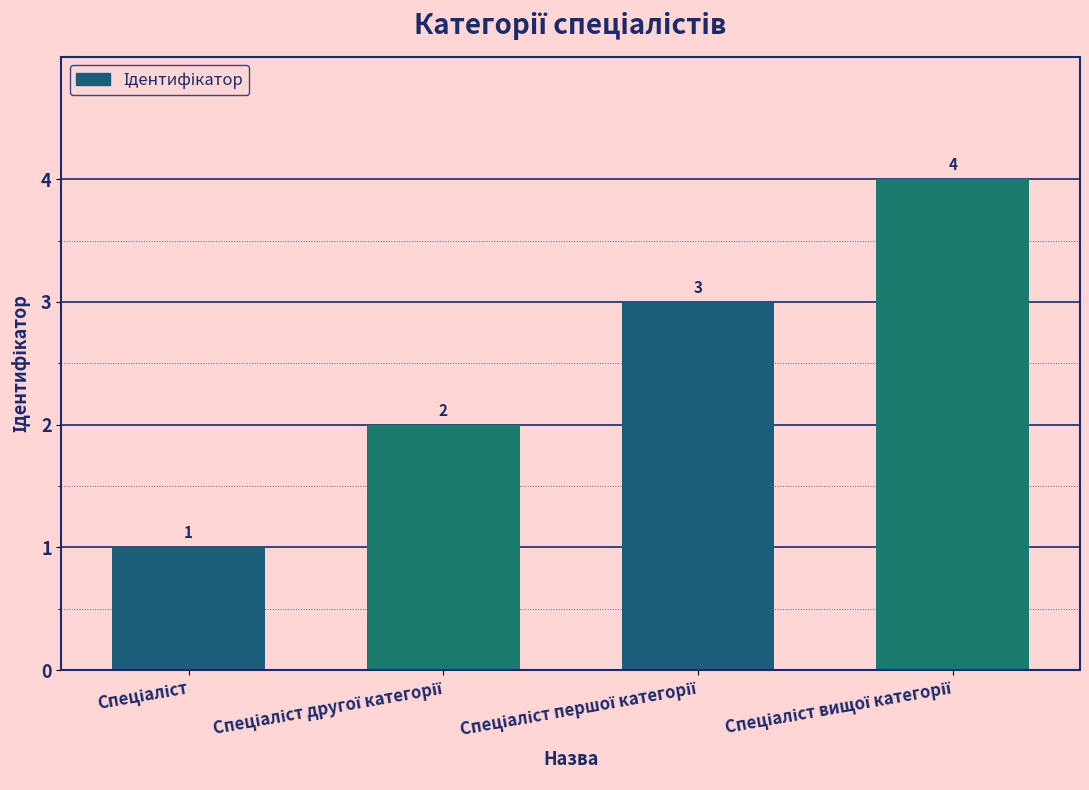

What is the sum of all values?

10